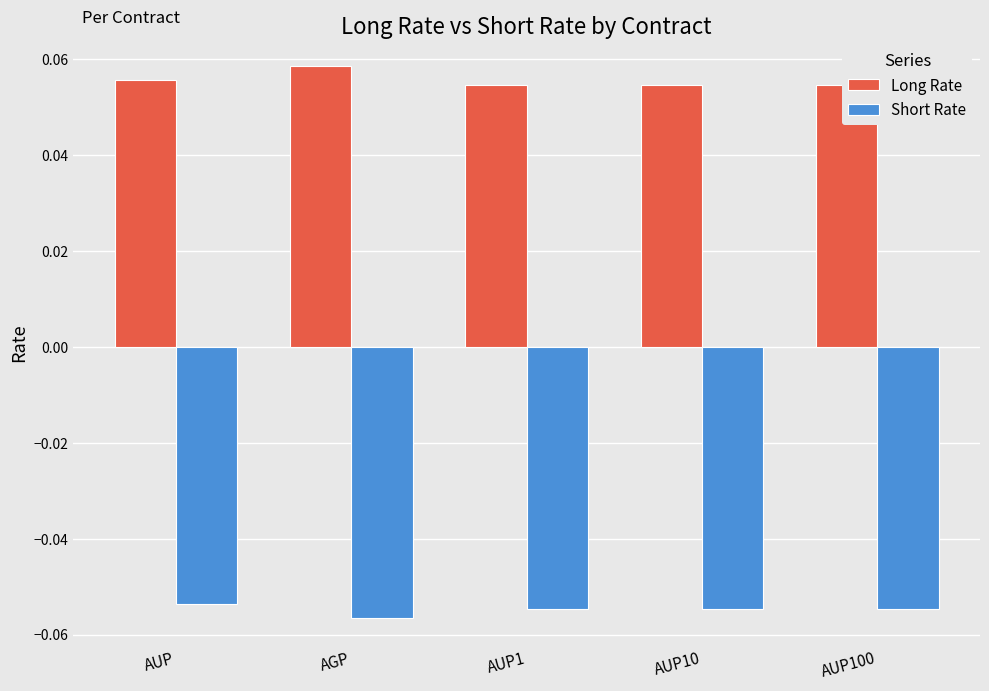

List the series in order of their overall mean, lowest first.

Short Rate, Long Rate